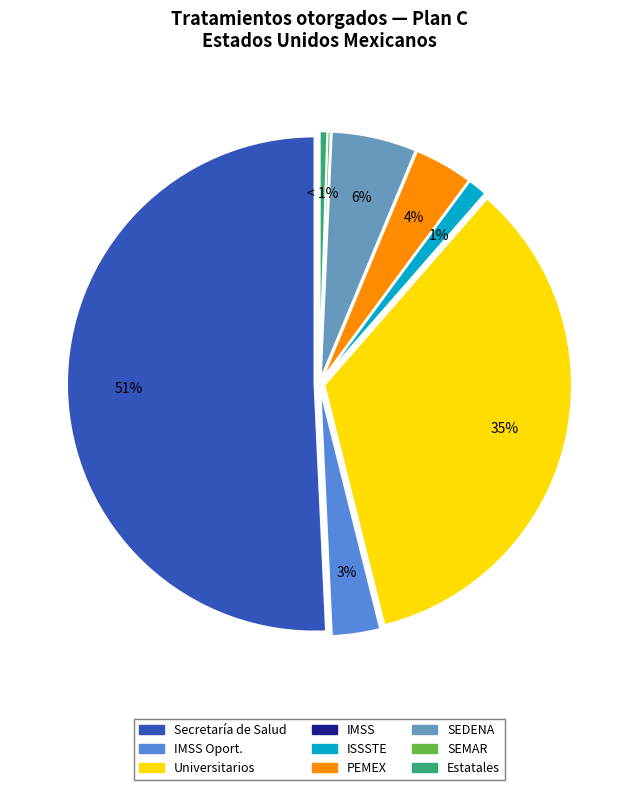

Is it true that Universitarios is 48% of the pie?

False